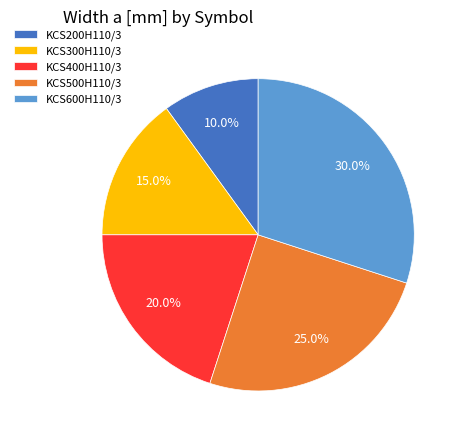

What percentage do KCS200H110/3 and KCS600H110/3 together represent?

40.0%